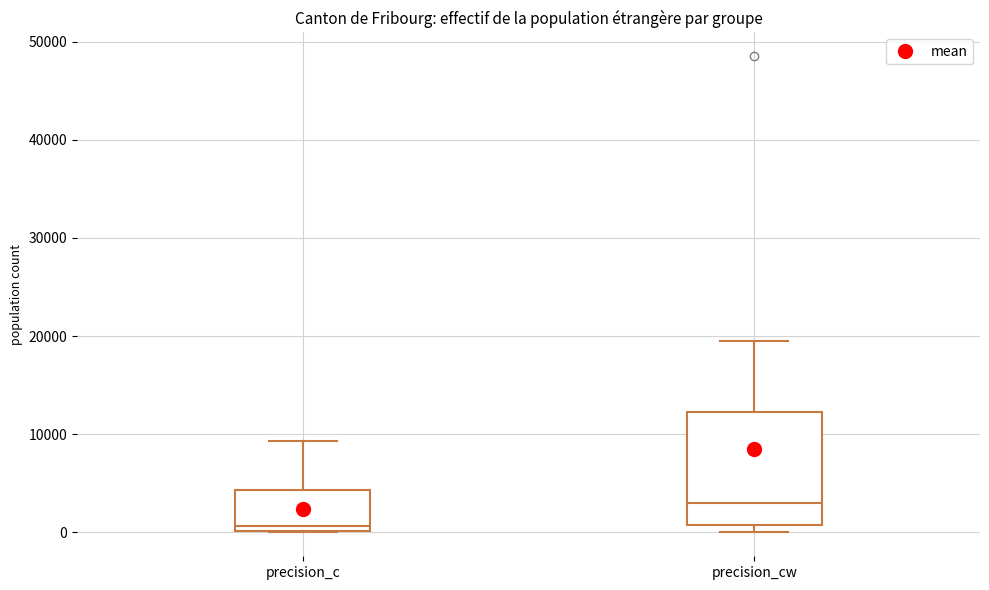

Where does the upper whisker of the box for precision_cw end on the y-axis? The values are not printed on the chart, so give them approximately, as read against the axis.

20000